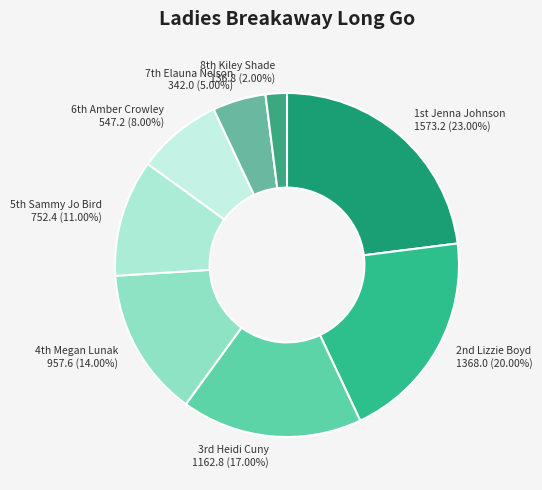

How many slices are in this pie chart?

8